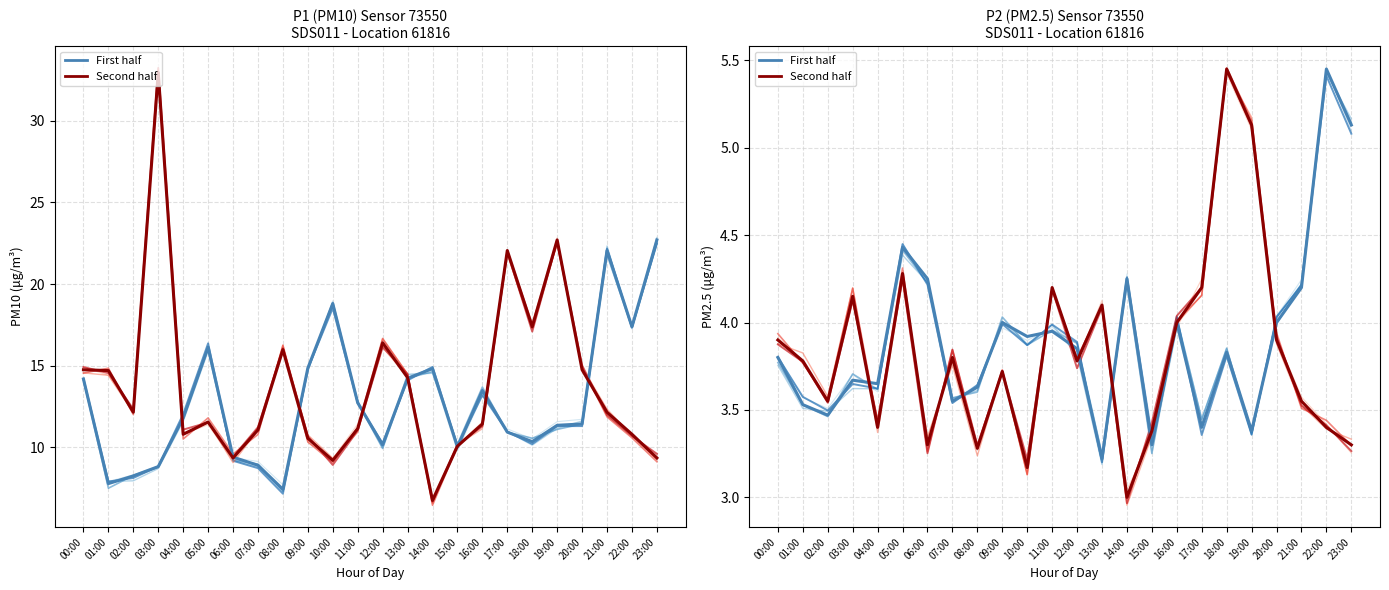

What is the total value across all series at 22:00?

37.0